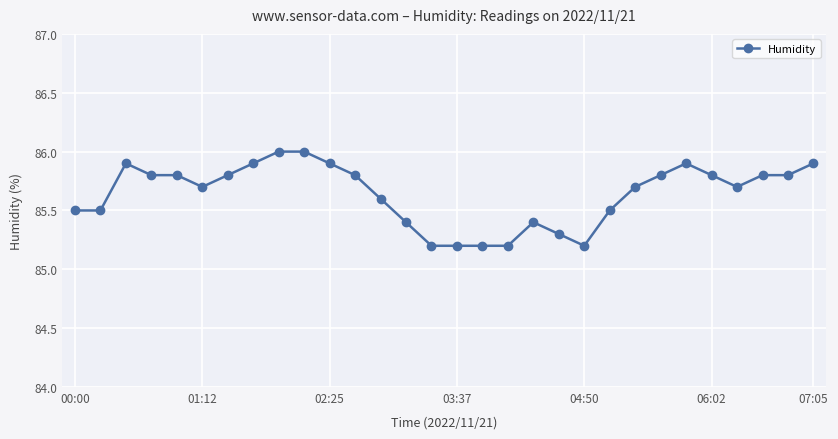

How many series are shown in this chart?

1